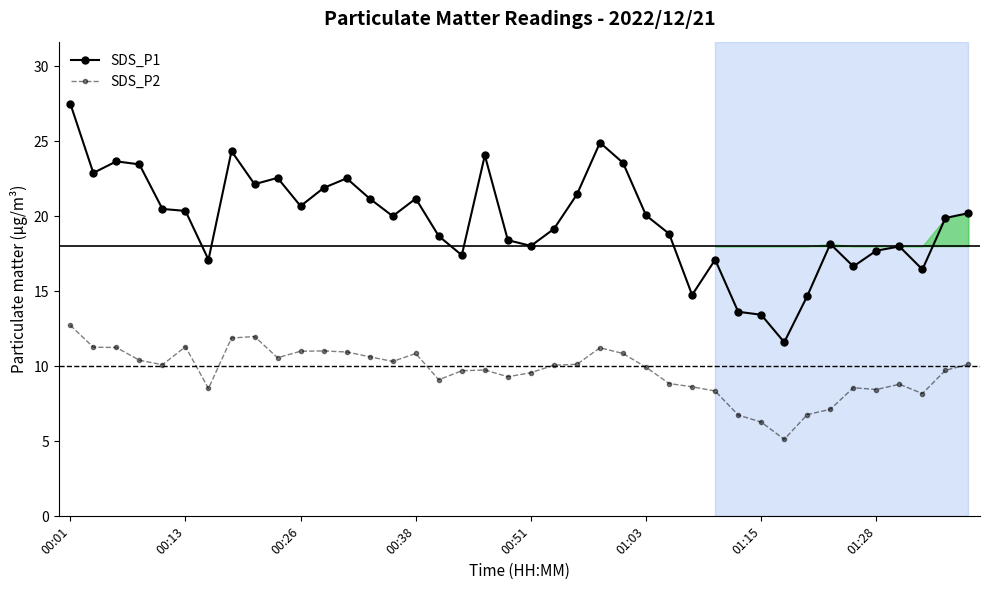

Does the chart display data point markers on the line(s)?

Yes